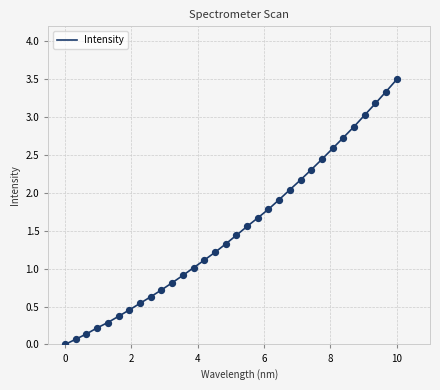

What is the greatest value displayed?

3.5